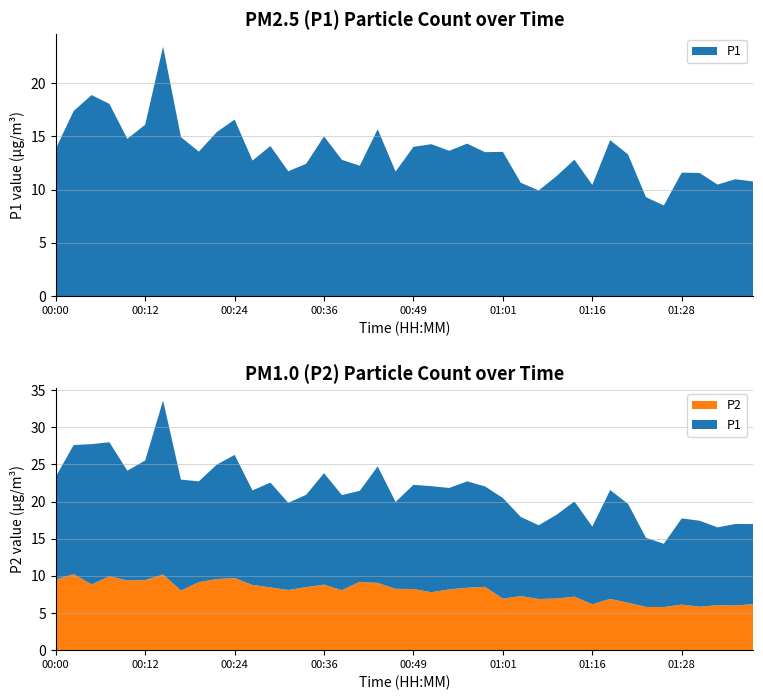

Reading left to right, what are all the values shown in this chart?

P1: 00:00=13.8	00:02=17.4	00:05=18.9	00:07=18.1	00:10=14.8	00:12=16.1	00:15=23.4	00:17=14.9	00:19=13.6	00:22=15.4	00:24=16.6	00:27=12.7	00:29=14.1	00:32=11.7	00:34=12.4	00:36=15.0	00:39=12.8	00:41=12.2	00:44=15.7	00:46=11.7	00:49=14.0	00:51=14.3	00:54=13.7	00:56=14.3	00:58=13.5	01:01=13.6	01:03=10.7	01:06=9.9	01:08=11.3	01:11=12.8	01:16=10.4	01:18=14.7	01:21=13.3	01:23=9.3	01:26=8.5	01:28=11.6	01:31=11.6	01:33=10.5	01:36=11.0	01:38=10.8
P2: 00:00=9.5	00:02=10.2	00:05=8.8	00:07=9.9	00:10=9.4	00:12=9.4	00:15=10.2	00:17=8.0	00:19=9.2	00:22=9.6	00:24=9.7	00:27=8.8	00:29=8.4	00:32=8.1	00:34=8.5	00:36=8.8	00:39=8.1	00:41=9.2	00:44=9.1	00:46=8.2	00:49=8.2	00:51=7.8	00:54=8.2	00:56=8.4	00:58=8.5	01:01=6.9	01:03=7.3	01:06=6.9	01:08=7.0	01:11=7.2	01:16=6.2	01:18=6.9	01:21=6.4	01:23=5.8	01:26=5.8	01:28=6.1	01:31=5.8	01:33=6.0	01:36=6.0	01:38=6.2